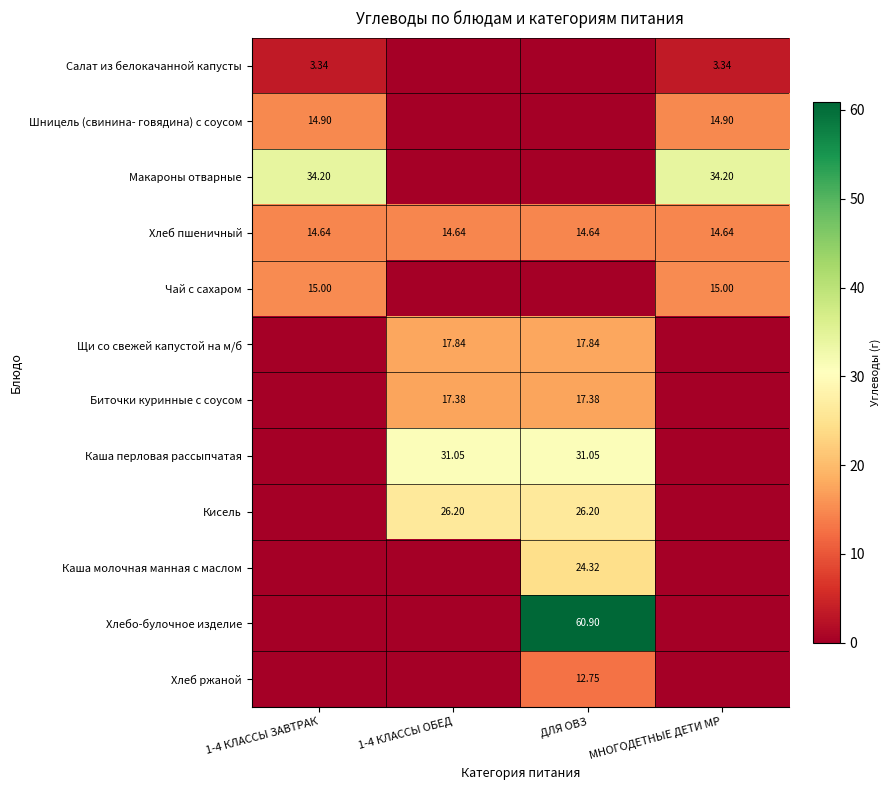

Where is Хлеб ржаной nearest to the value 6?

1-4 КЛАССЫ ЗАВТРАК